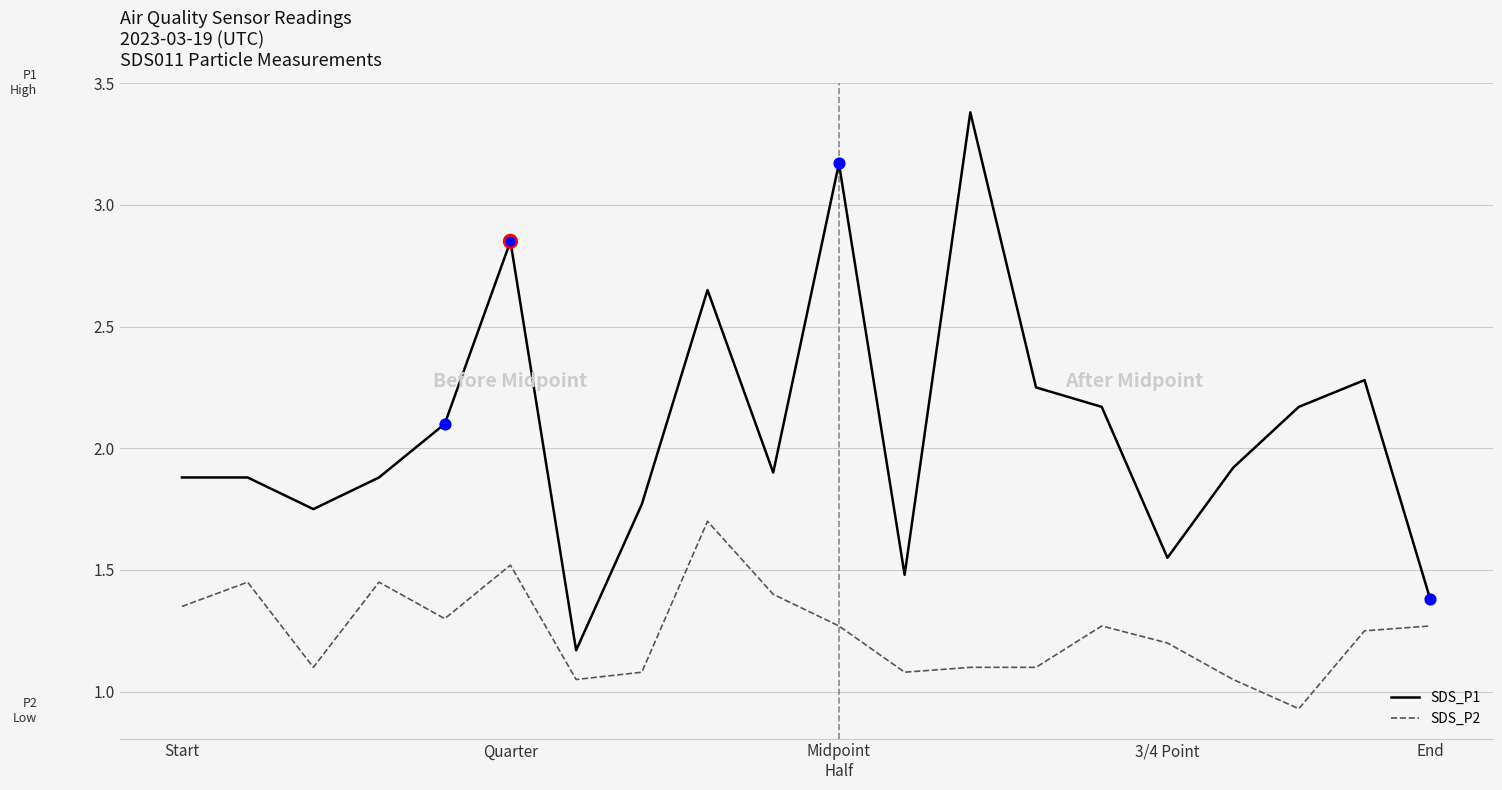

Which series has the largest range (max minus min)?

SDS_P1